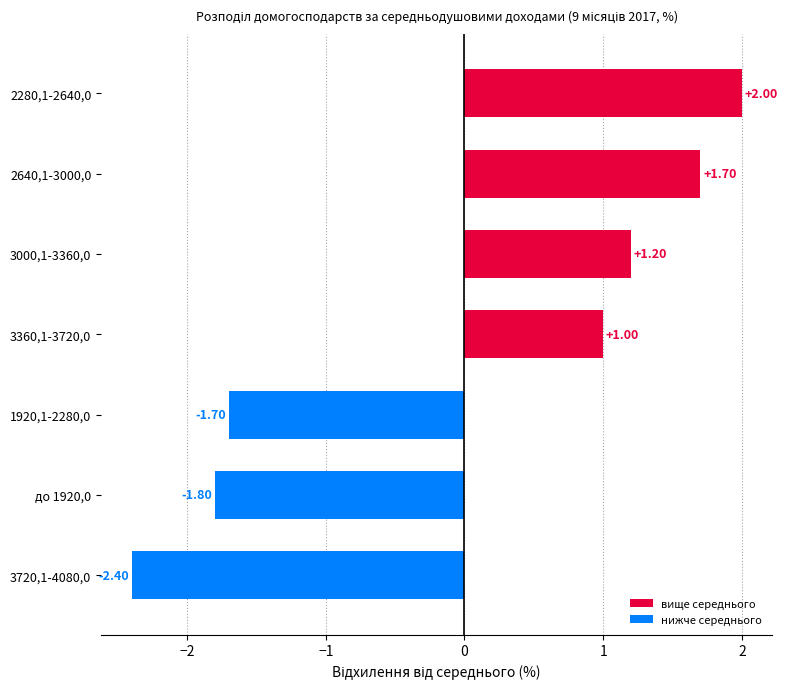

How many bars are there in total?

7